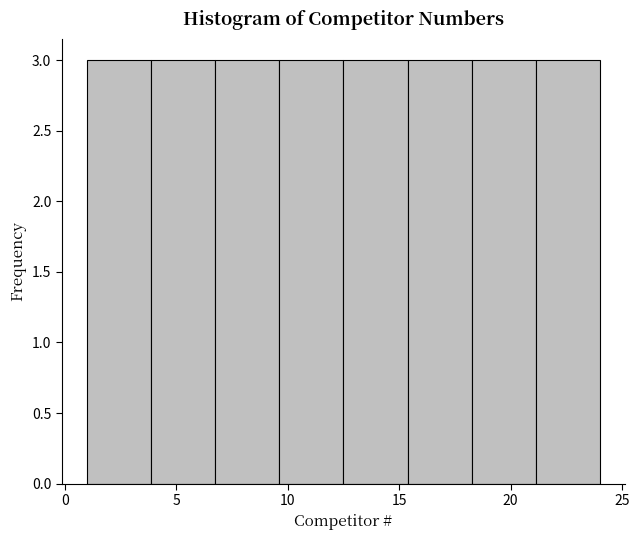

Reading left to right, list every bar in this chart as the range it spans on the x-axis followed by its height. Neither the bar edges nor the heights are printed on the chart, so give them approximately, as read against the axes.

1.0 to 4.0: 3
4.0 to 7.0: 3
7.0 to 9.5: 3
9.5 to 12.5: 3
12.5 to 15.5: 3
15.5 to 18.5: 3
18.5 to 21.0: 3
21.0 to 24.0: 3